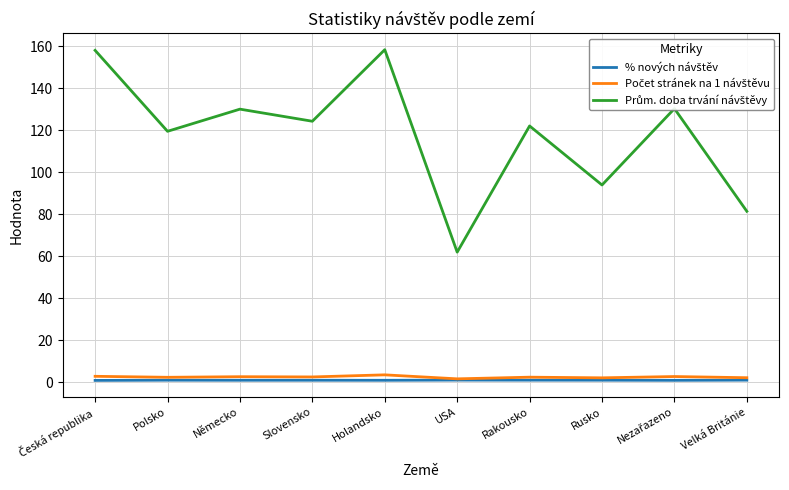

How many lines are shown in the chart?

3